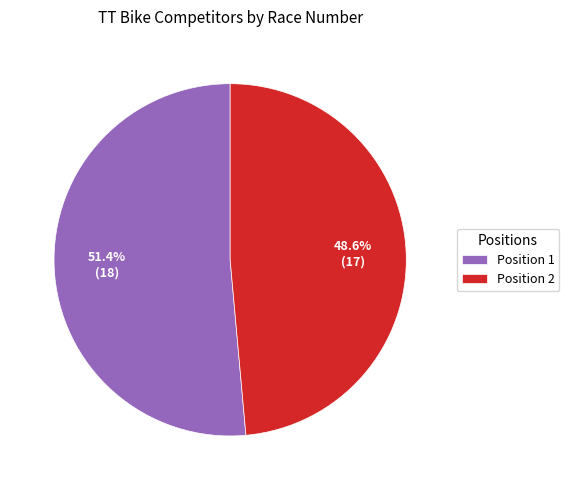

Which slice is the largest?

Position 1